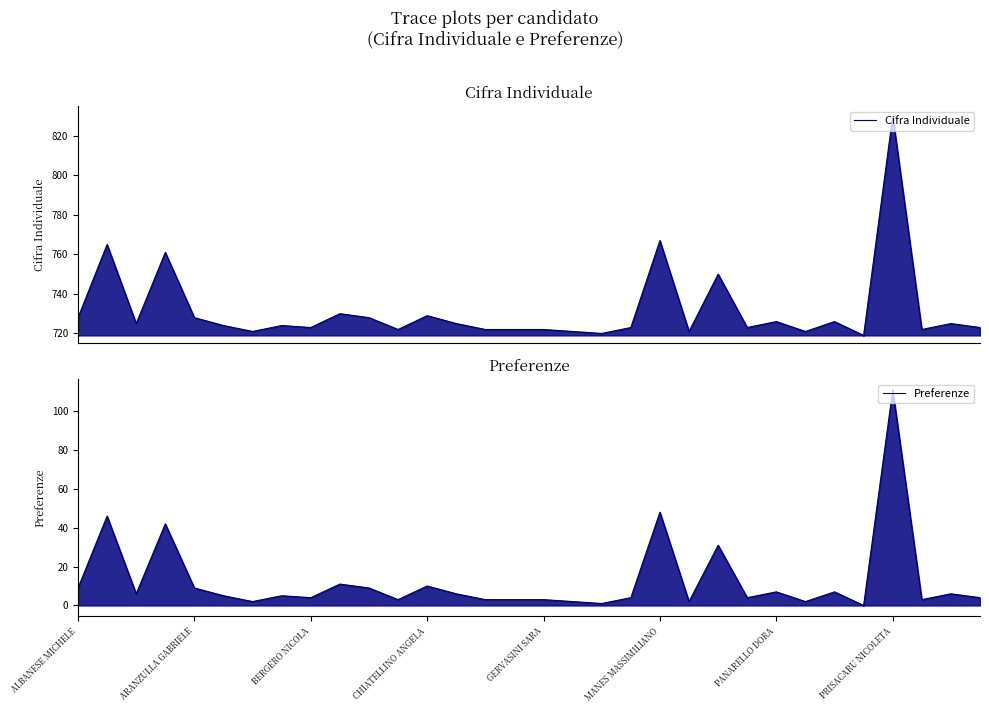

What is the maximum value shown in the chart?

830